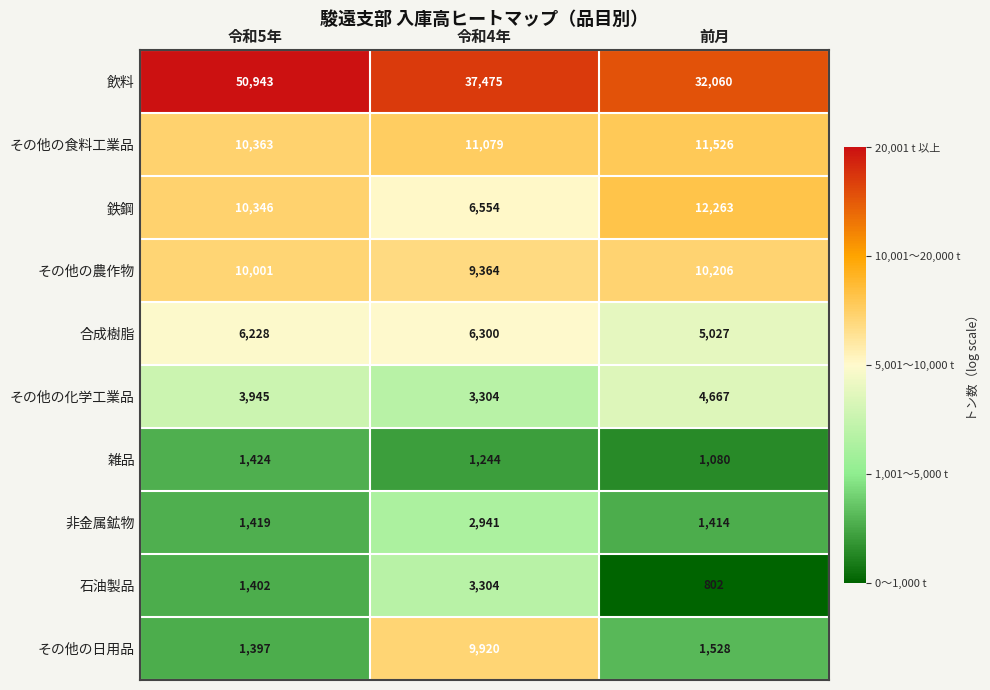

What is the difference between the highest and lowest values at 前月?

31258